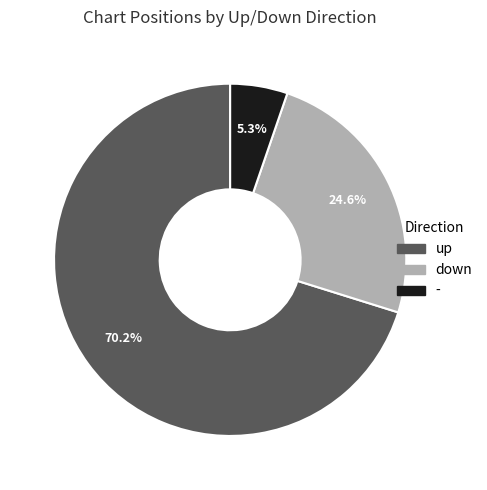

To the nearest percent, what is the difference between the largest and smallest slice percentages?

65%